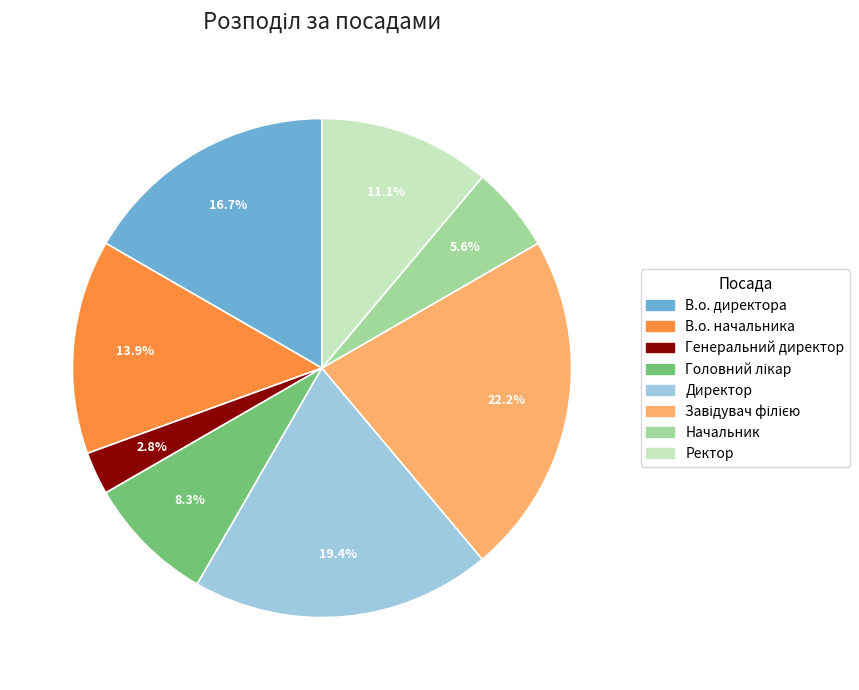

To the nearest percent, what is the combined percentage of Начальник and Генеральний директор?

8%